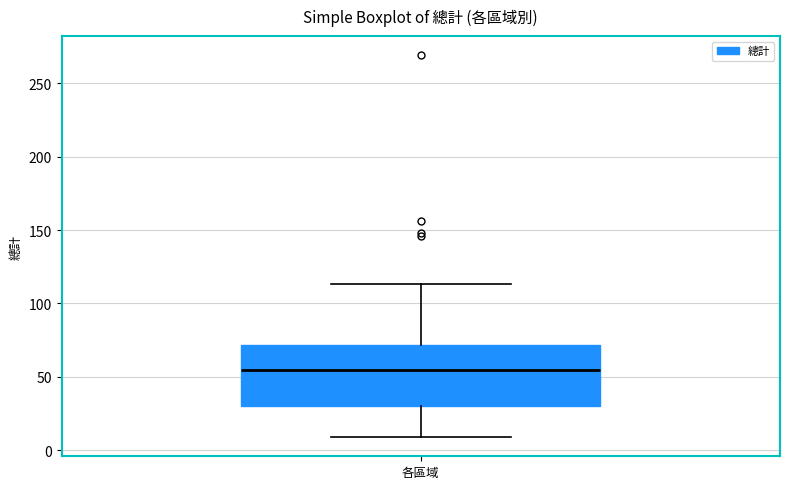

Read this box plot against the y-axis: the position of the median line, the range covered by the box, and the ends of both whiskers. The values are not printed on the chart, so give them approximately, as read against the axis.

median 55, box 30 to 70, whiskers 10 to 115